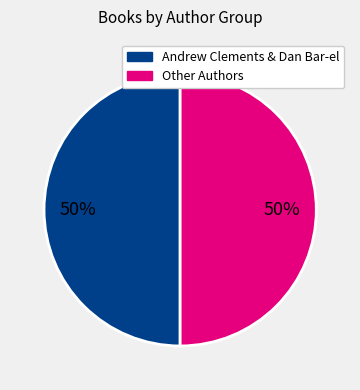

To the nearest percent, what is the difference between the largest and smallest slice percentages?

0%